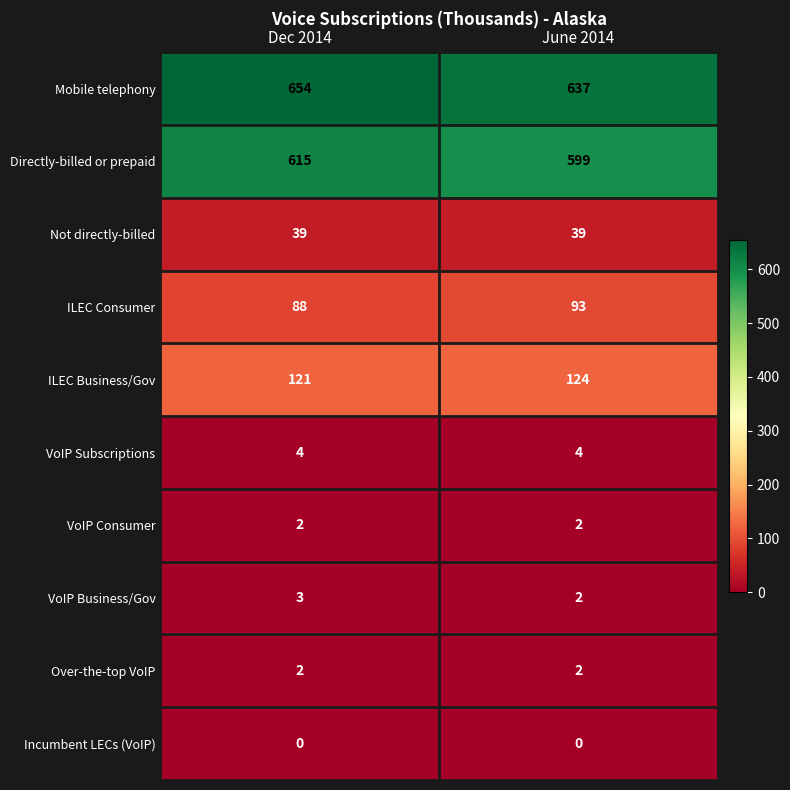

Which series changed the most between Dec 2014 and June 2014?

Mobile telephony